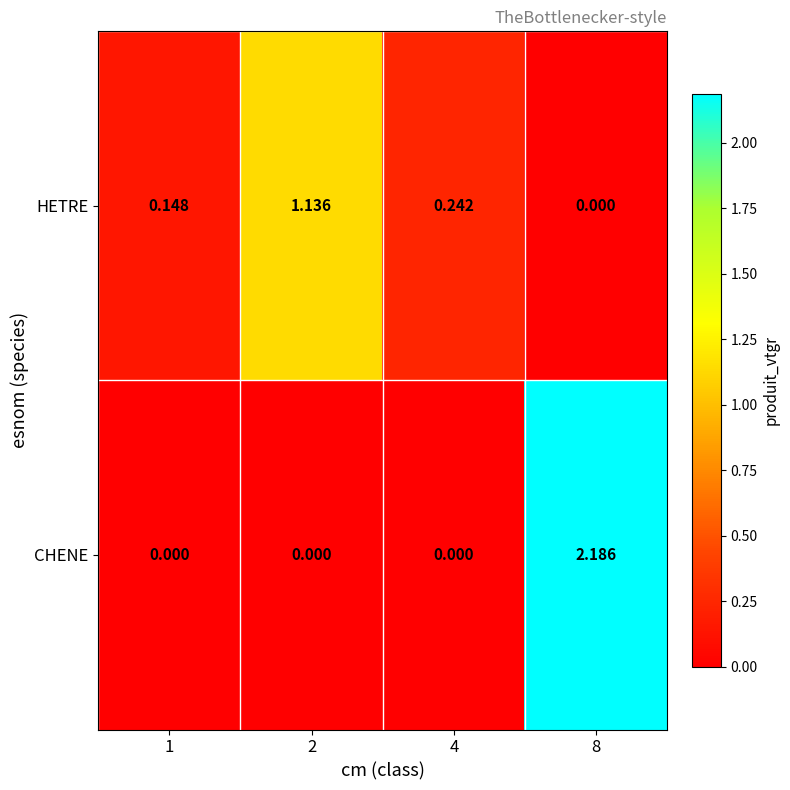

List the series in order of their peak value, highest first.

CHENE, HETRE